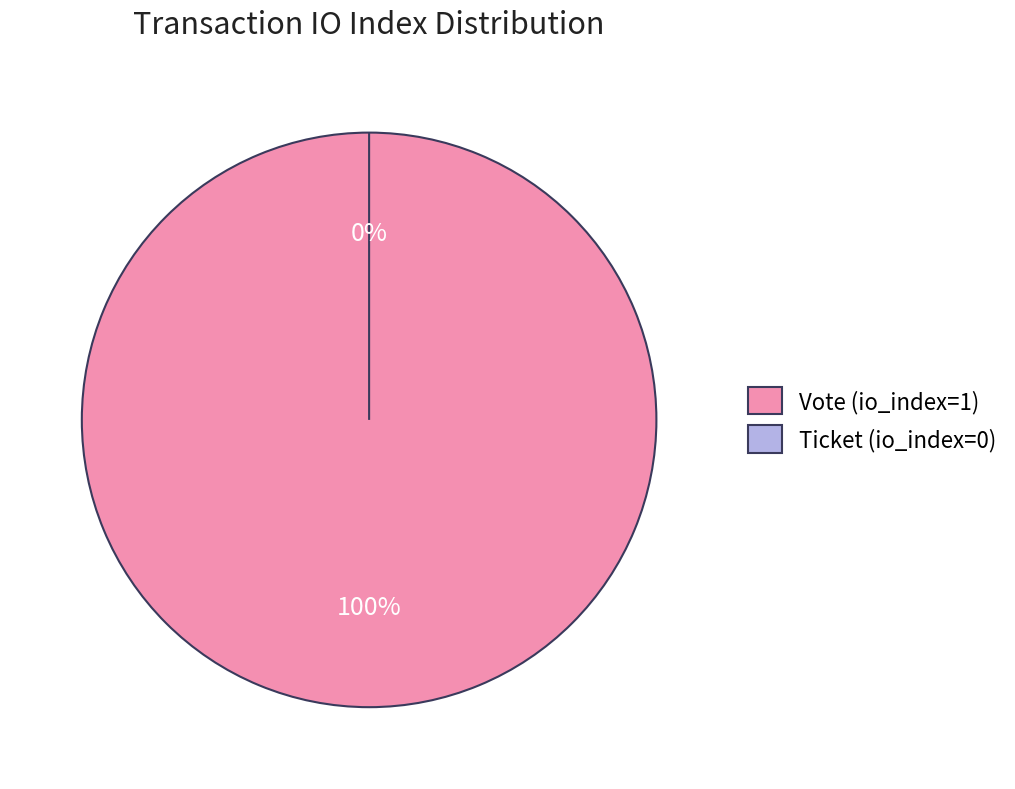

What percentage is the Vote (io_index=1) slice, to the nearest percent?

100%